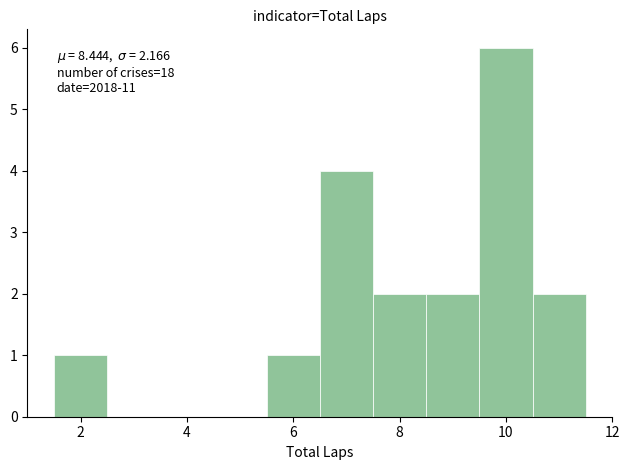

Which range on the x-axis has the tallest bar?

9.5 to 10.5